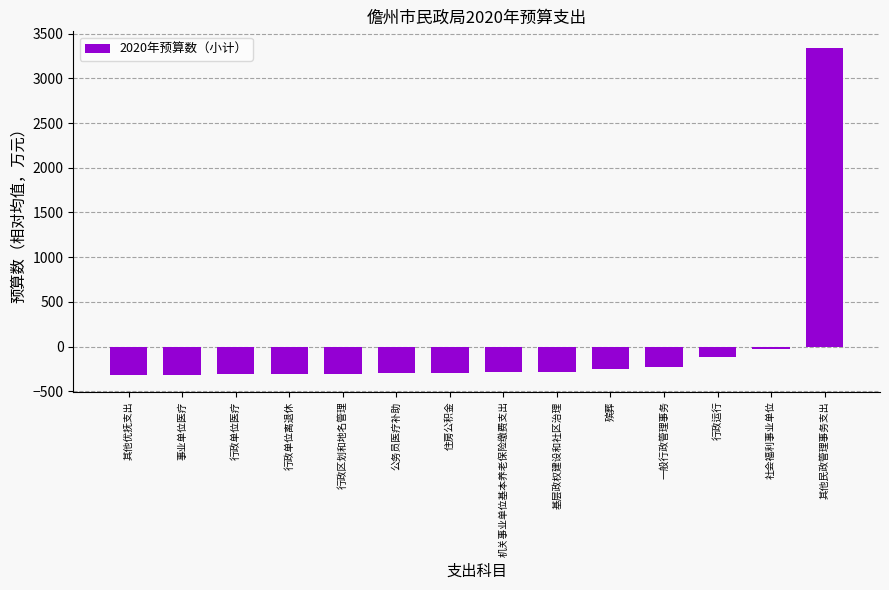

Which has a higher value, 基层政权建设和社区治理 or 其他民政管理事务支出?

其他民政管理事务支出